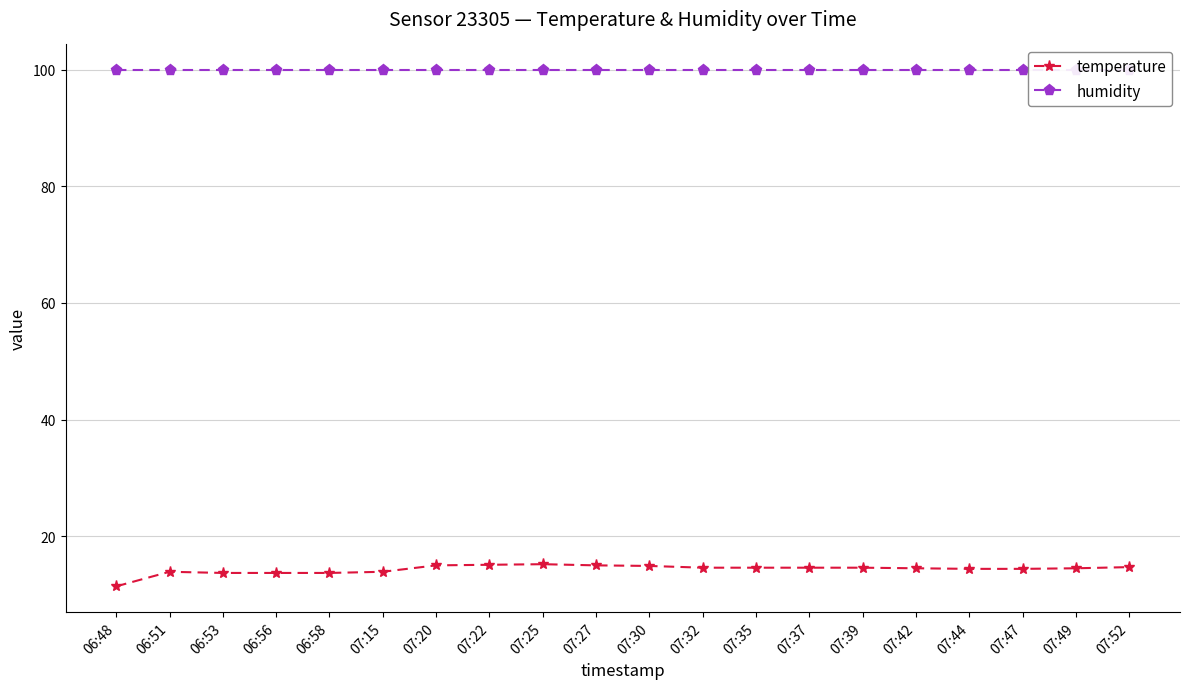

Which series changed the most between 07:15 and 07:35?

temperature